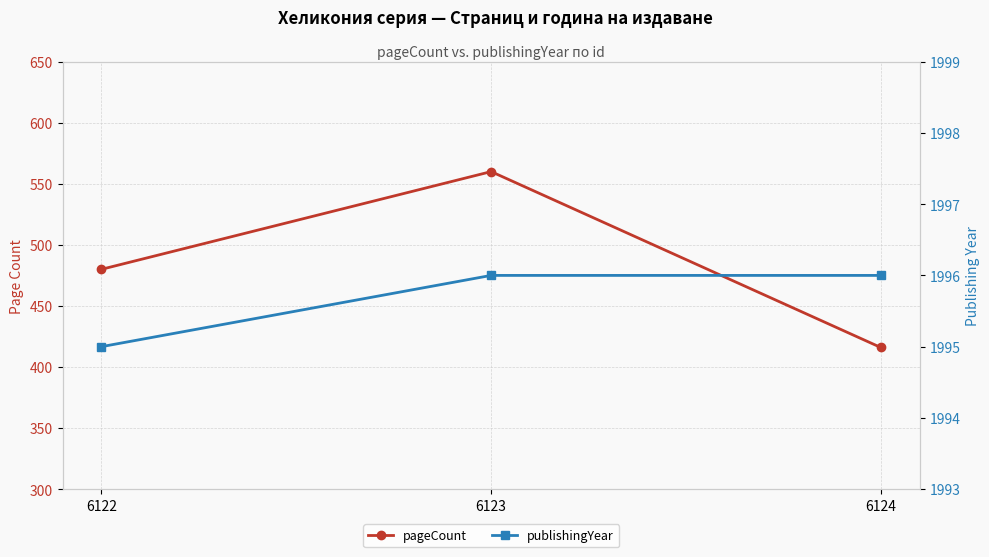

What is the value of the publishingYear point at the 3rd from the left?

1996